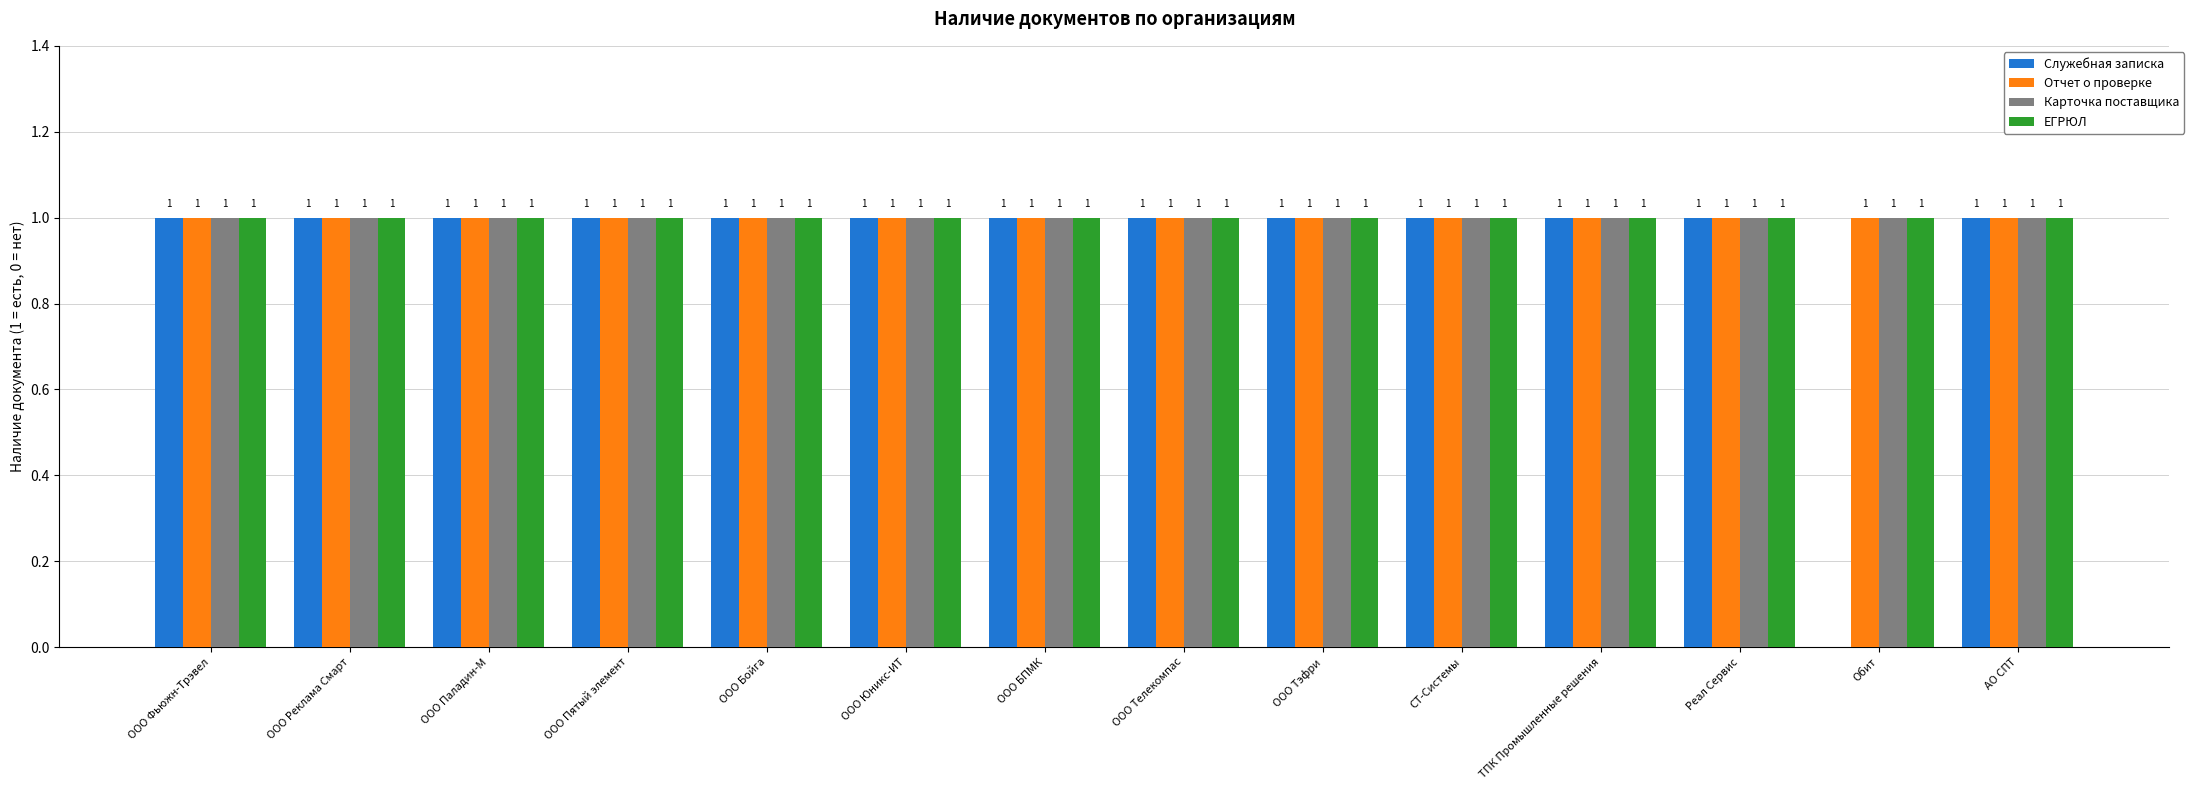

What is the total value across all series at ООО Телекомпас?

4